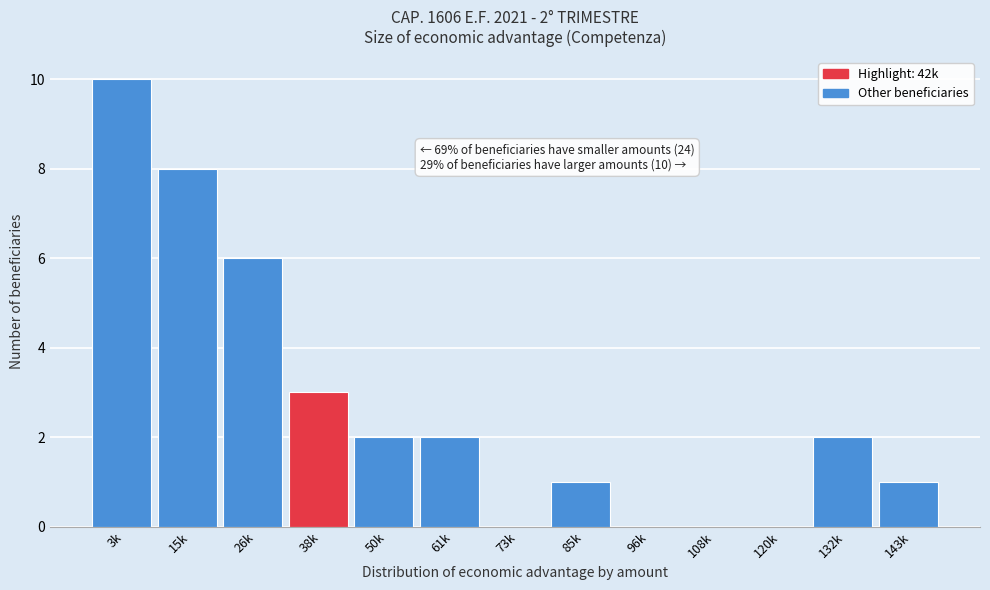

Reading right to left, list all the values displayed in this chart.

143k=1	132k=2	120k=0	108k=0	96k=0	85k=1	73k=0	61k=2	50k=2	38k=3	26k=6	15k=8	3k=10